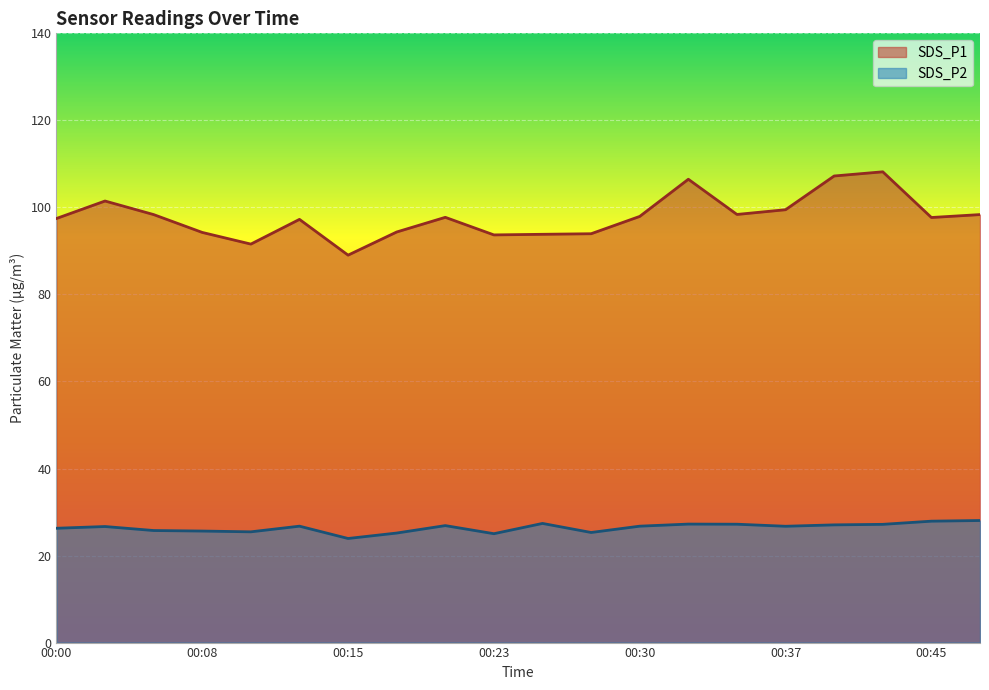

How many values in the SDS_P2 series are below 26?

7